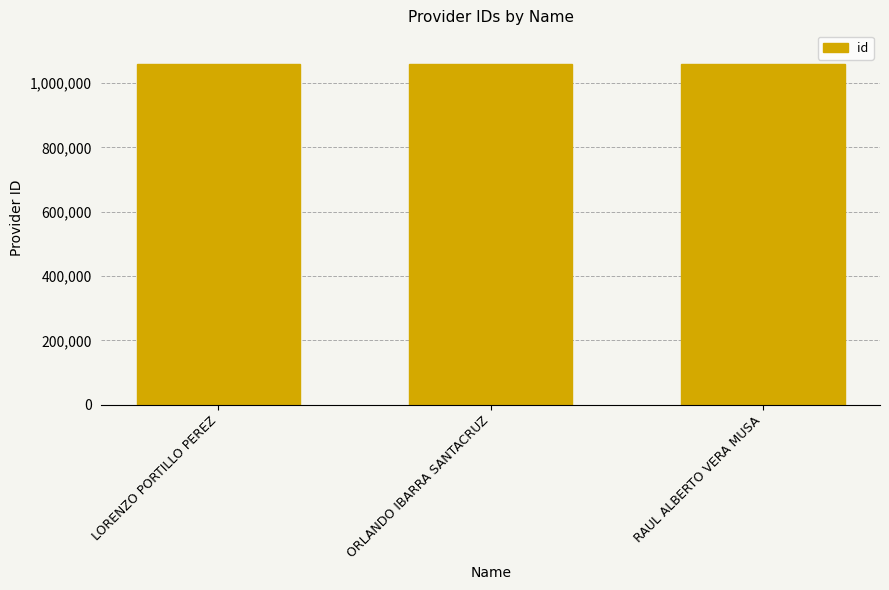

What is the ratio of the value at ORLANDO IBARRA SANTACRUZ to the value at RAUL ALBERTO VERA MUSA?

1.0